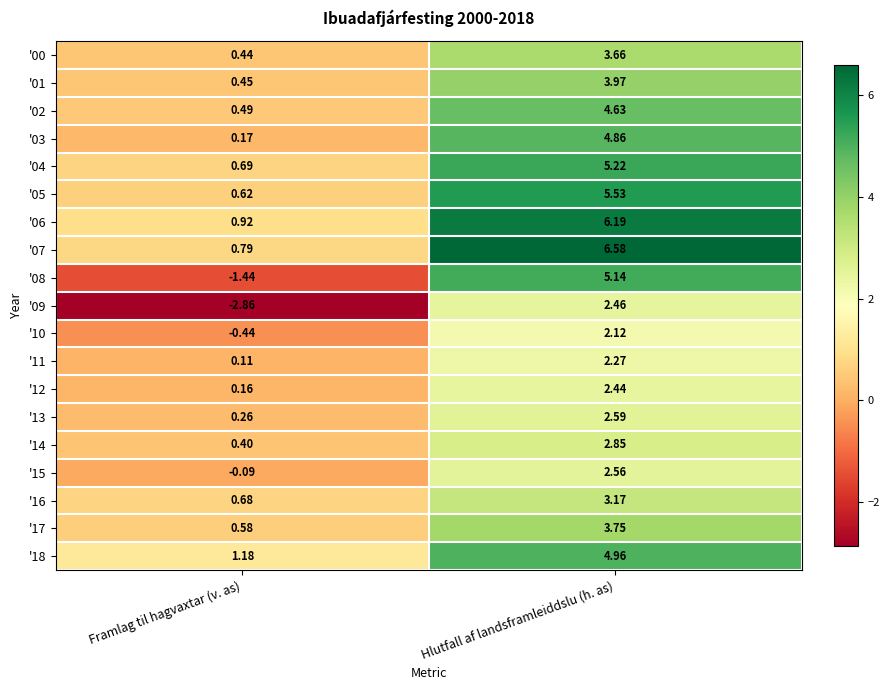

Which label corresponds to the smallest value in the chart?

Framlag til hagvaxtar (v. as)